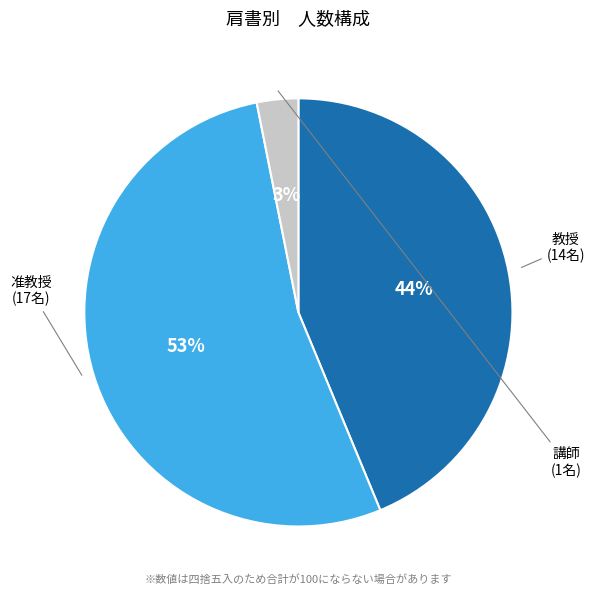

True or false: 准教授 accounts for 67% of the total.

False